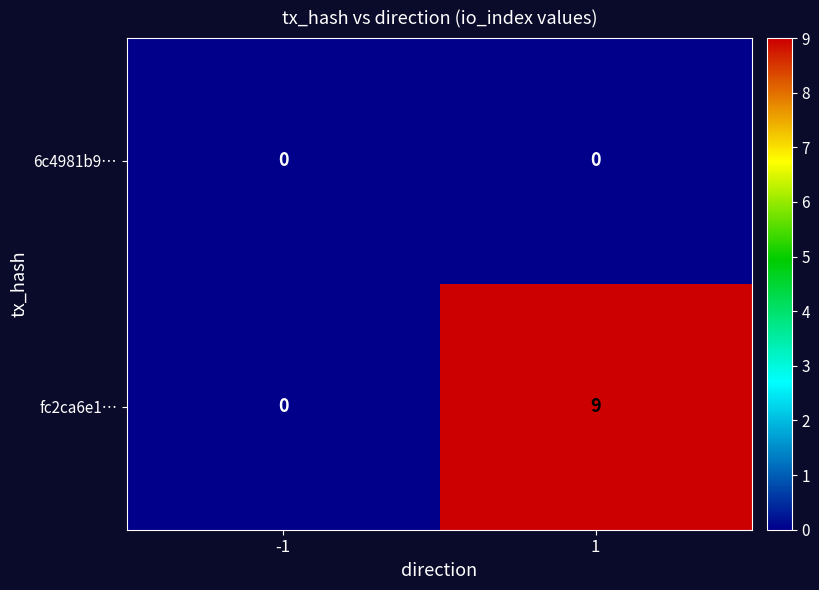

Reading left to right, transcribe all the data shown in this chart.

6c4981b9…: -1=0	1=0
fc2ca6e1…: -1=0	1=9